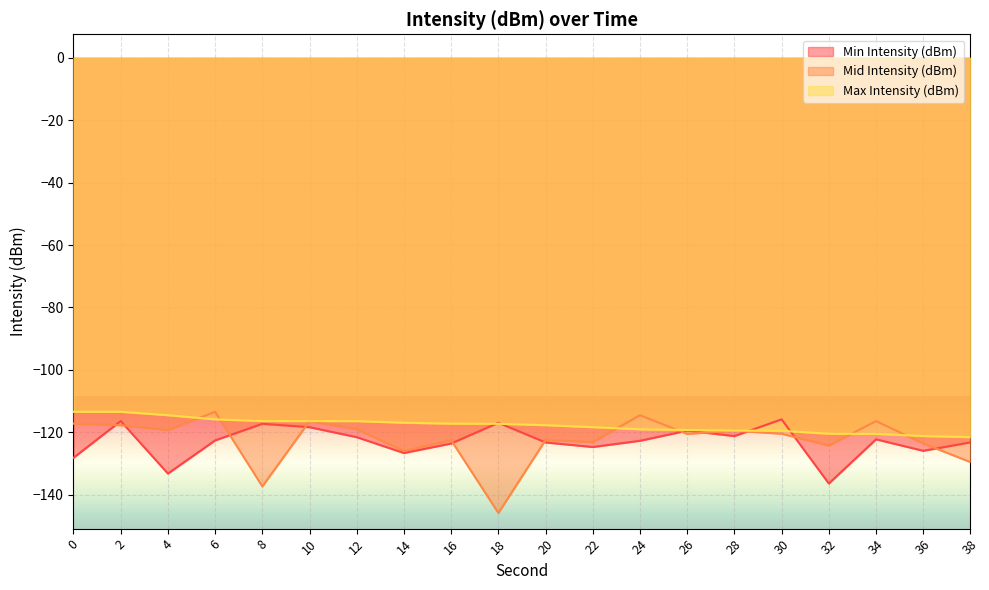

How many series are shown in this chart?

3